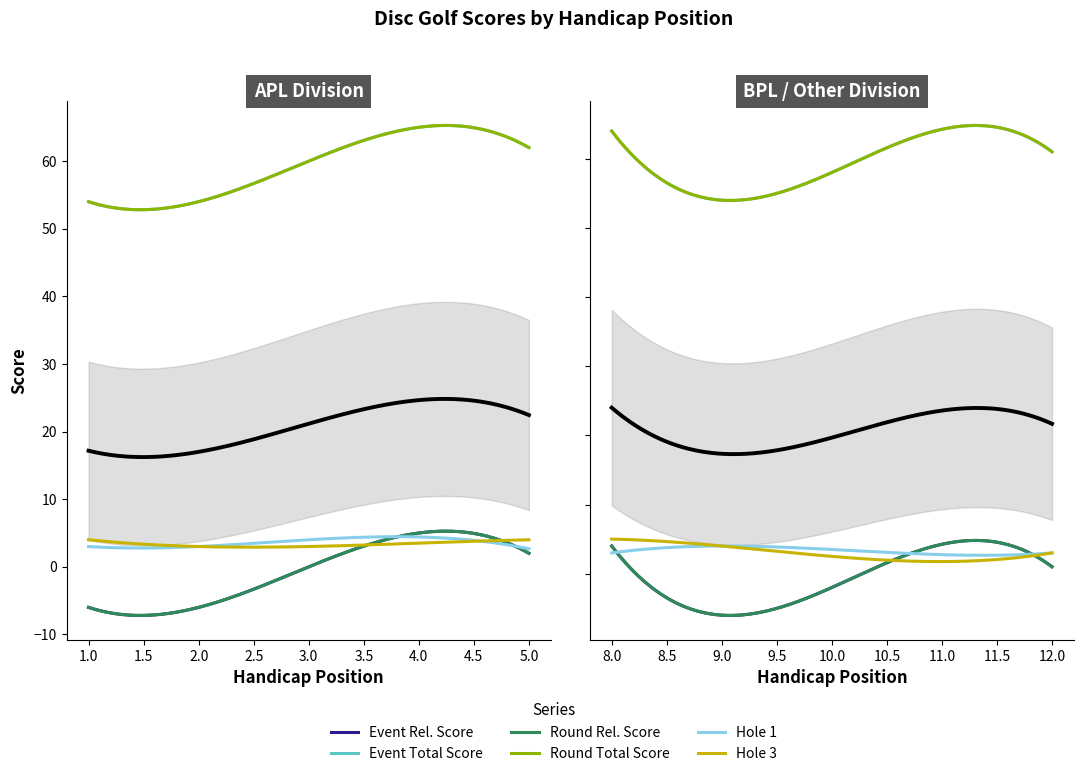

Which series has the largest range (max minus min)?

event_relative_score